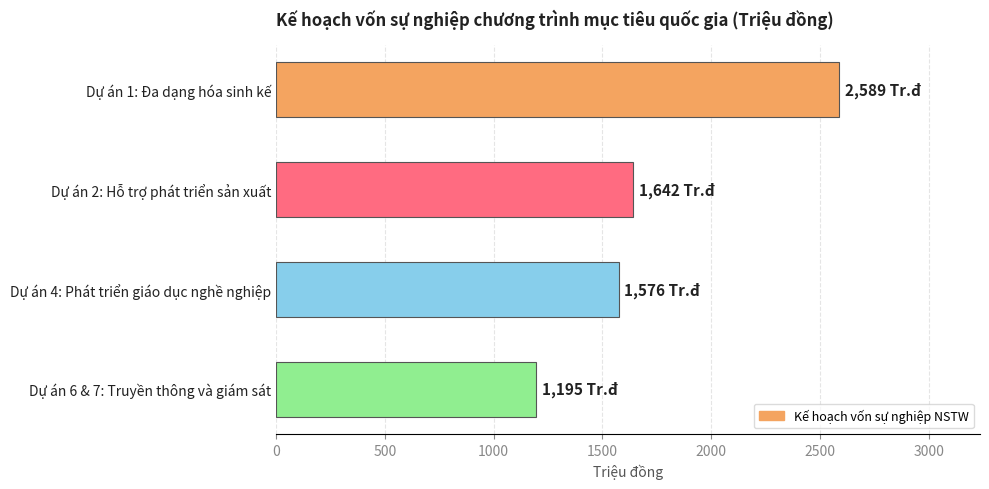

What is the change in value from Dự án 4: Phát triển giáo dục nghề nghiệp to Dự án 6 & 7: Truyền thông và giám sát?

-381